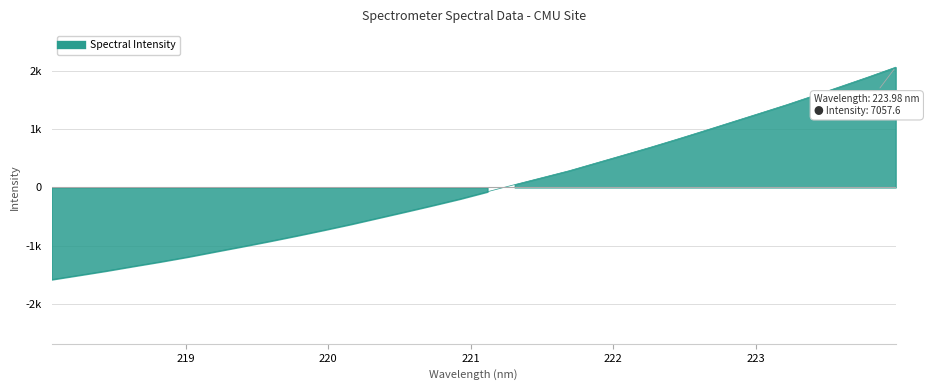

What is the greatest value displayed?

2071.9